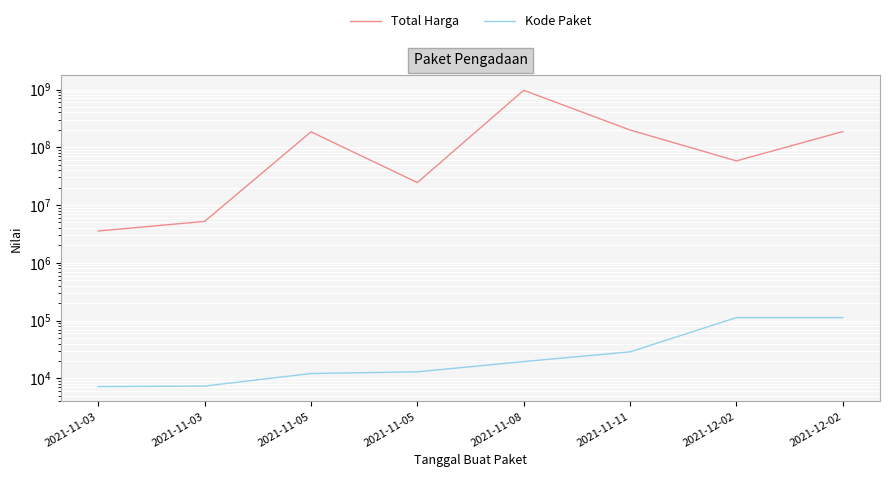

True or false: Kode Paket has more than 0 interior local peaks.

False